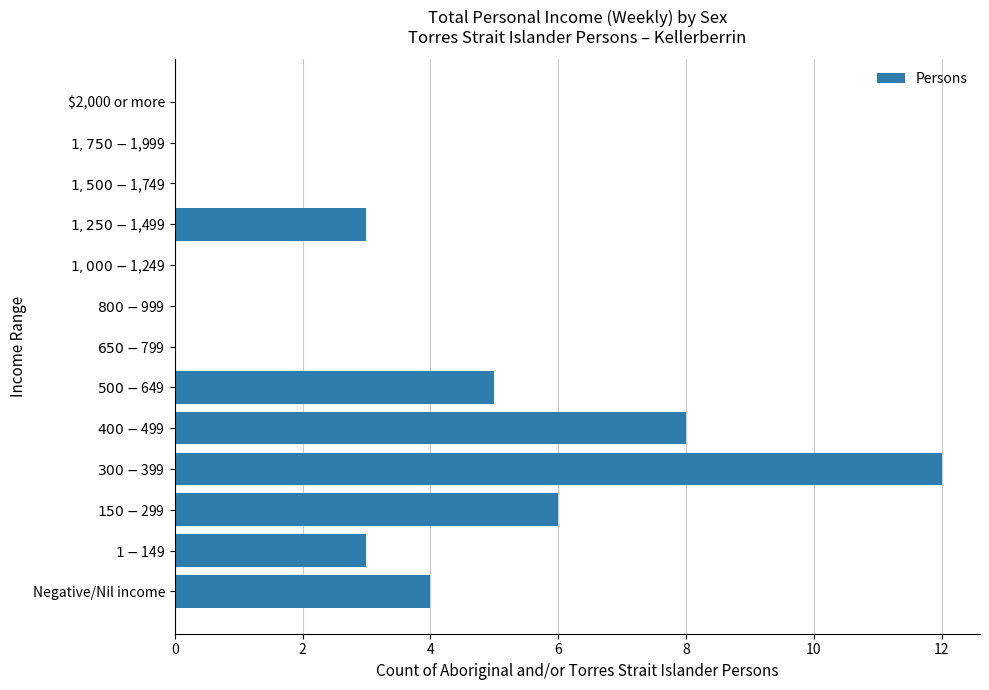

How many series are shown in this chart?

1